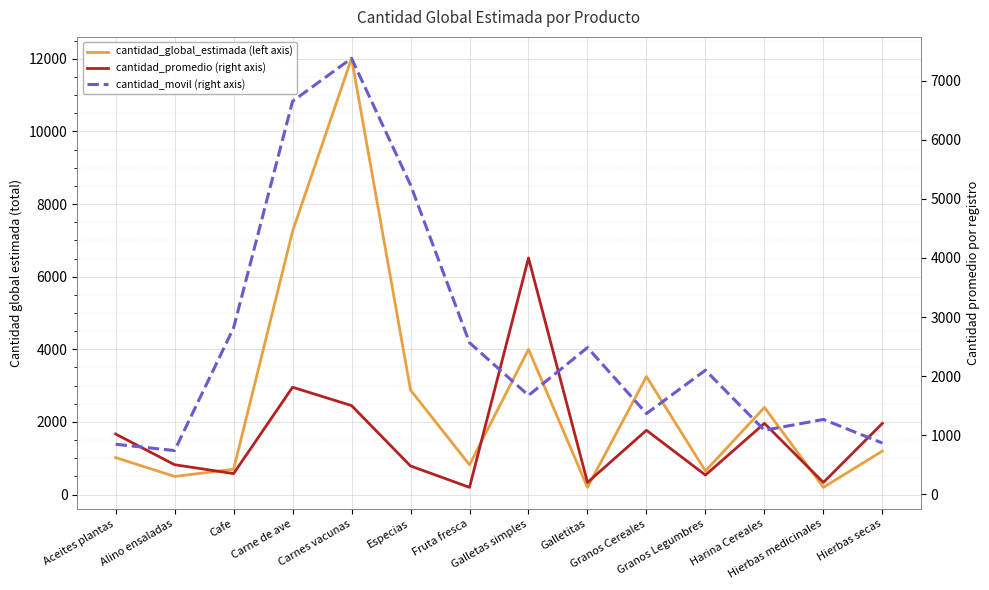

How many lines are shown in the chart?

3